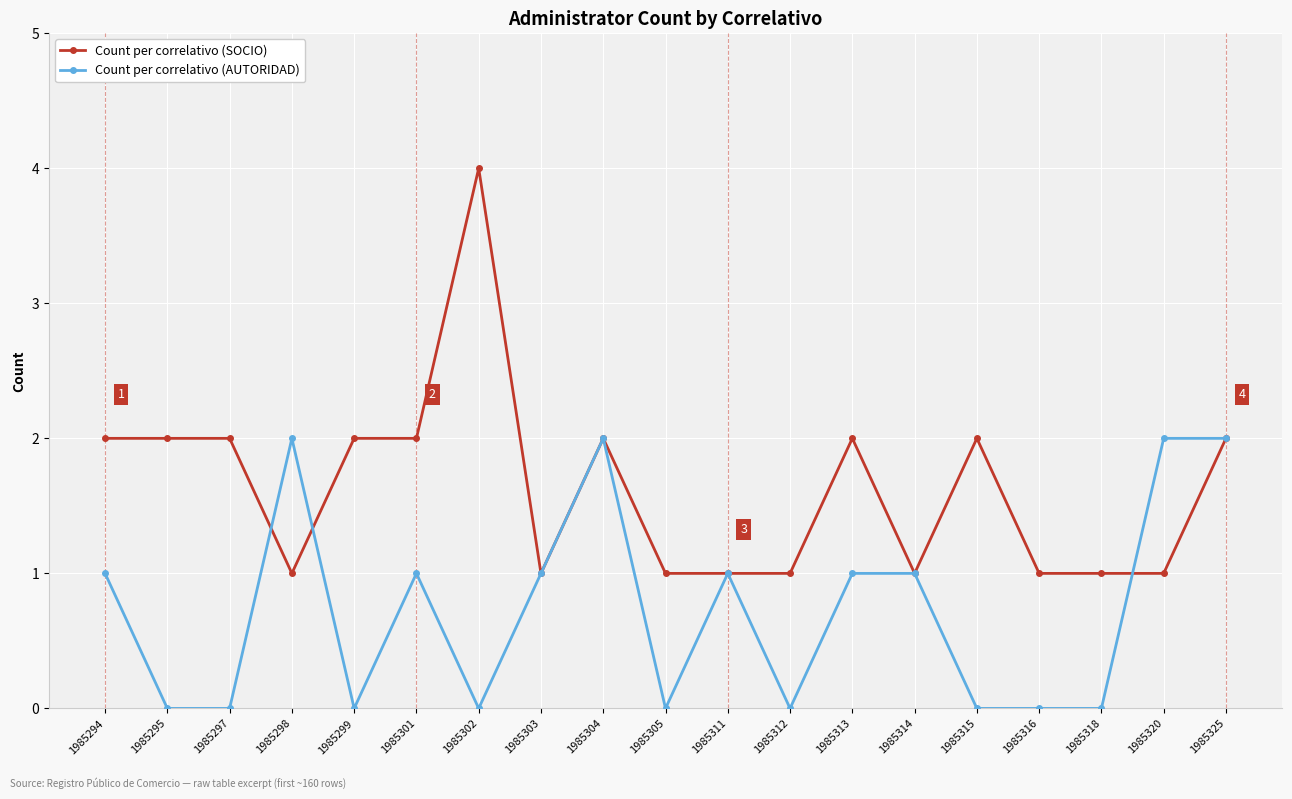

How many Count per correlativo (SOCIO) values are between 1 and 2?

18